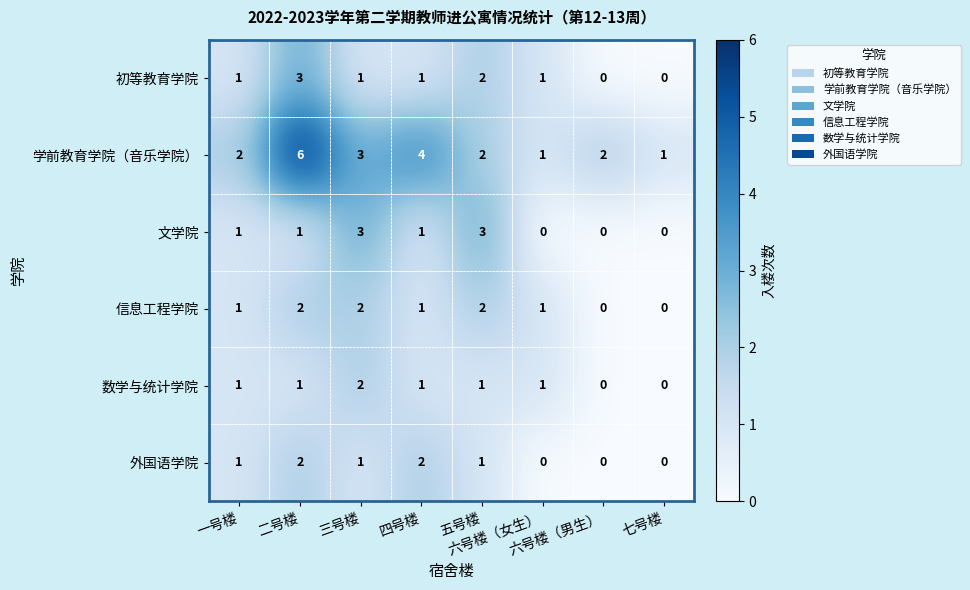

Which series has the widest spread of values?

学前教育学院（音乐学院）